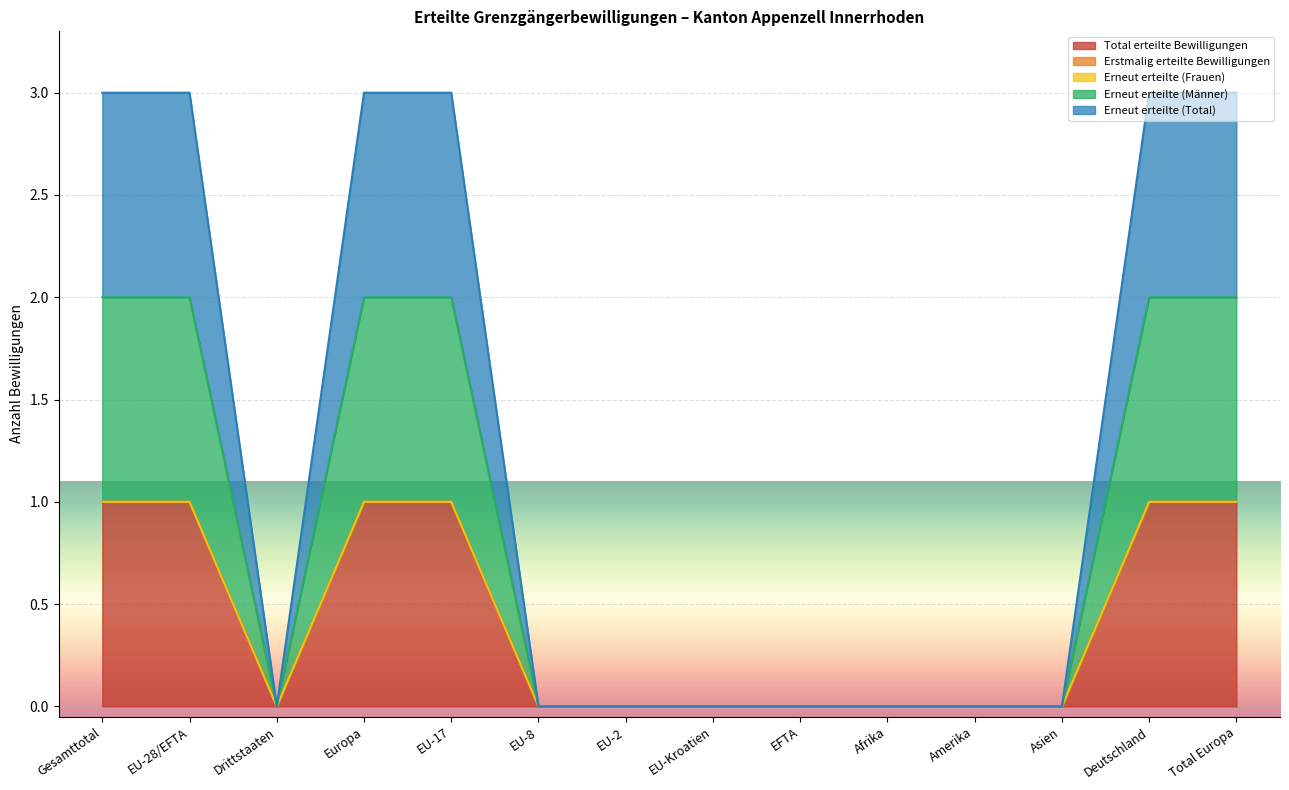

How many lines are shown in the chart?

3